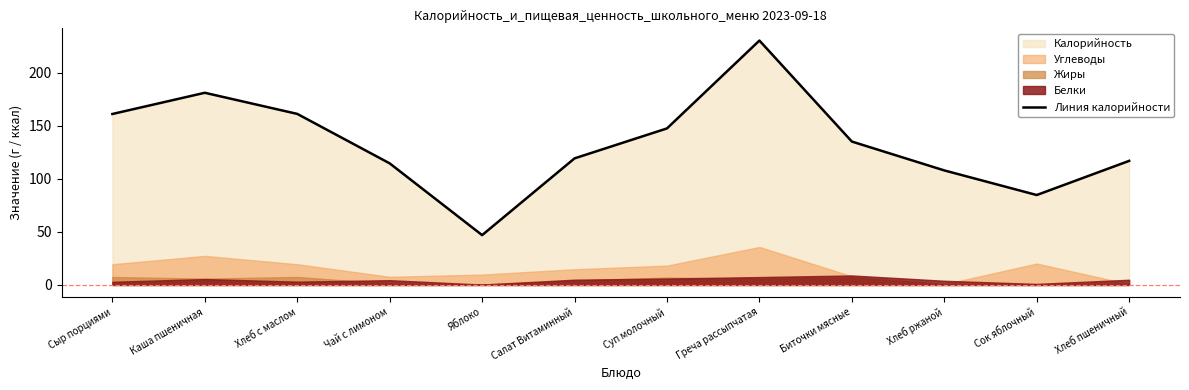

How many lines are shown in the chart?

1